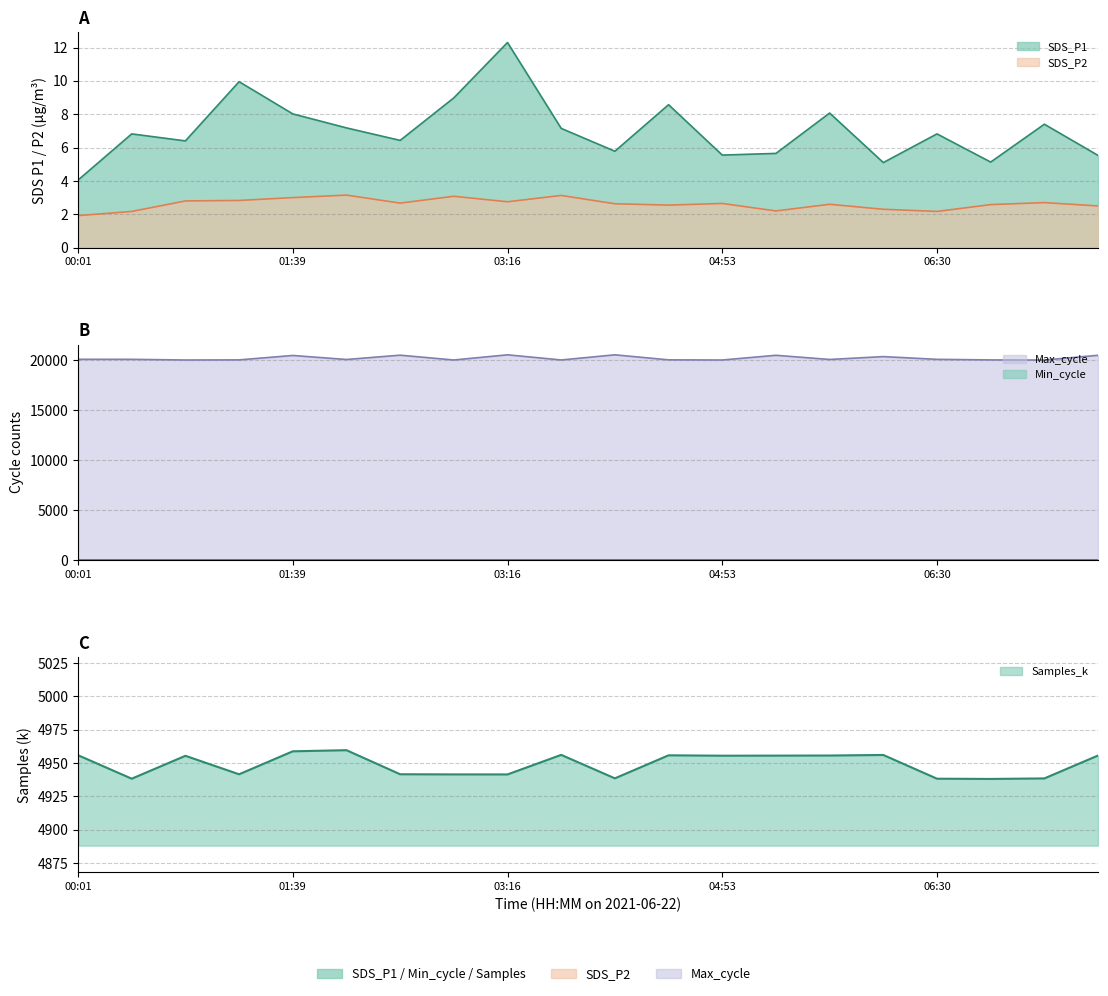

The value of SDS_P1 at 04:29 is 8.6. True or false?

True